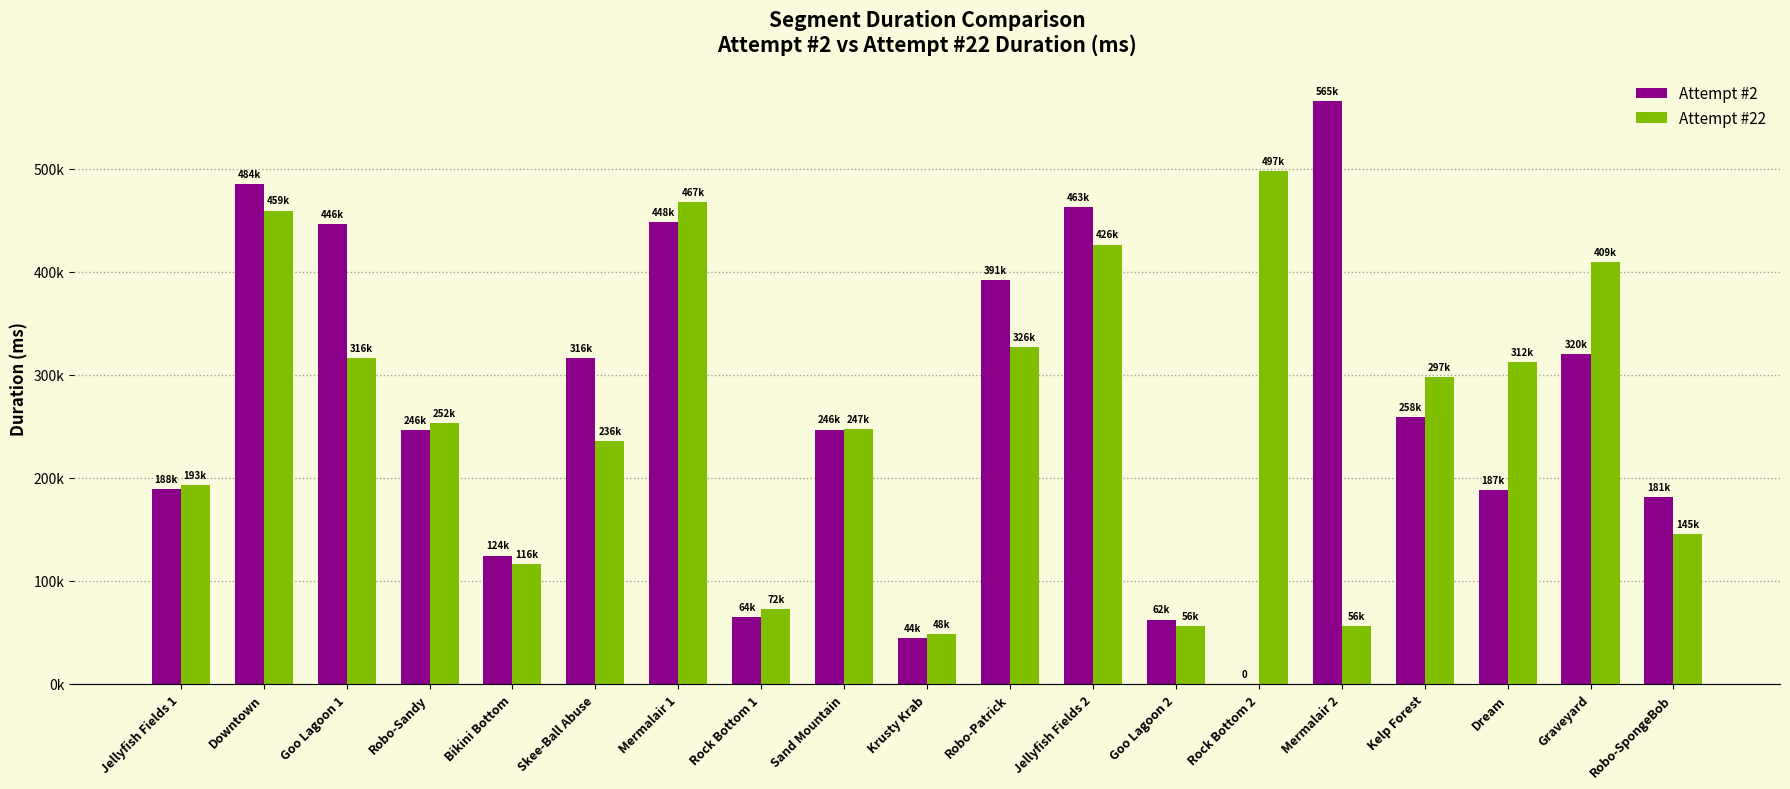

Are the bars grouped side by side (vs. stacked)?

Yes